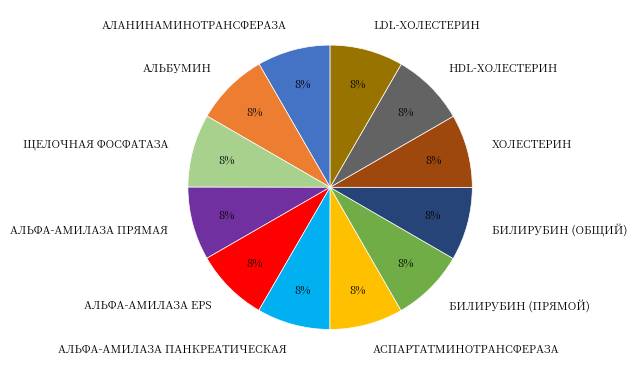

Is it true that АСПАРТАТМИНОТРАНСФЕРАЗА is 8% of the pie?

True